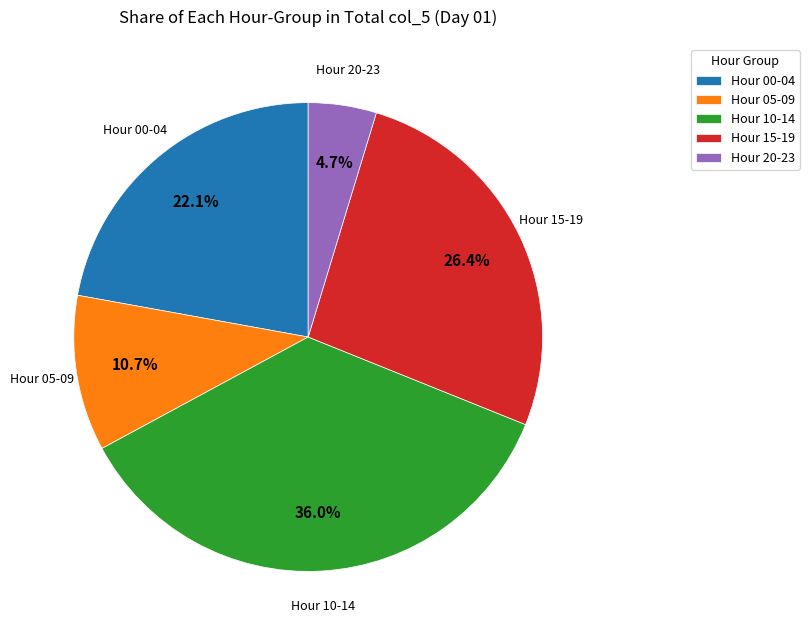

Which slice is the largest?

Hour 10-14